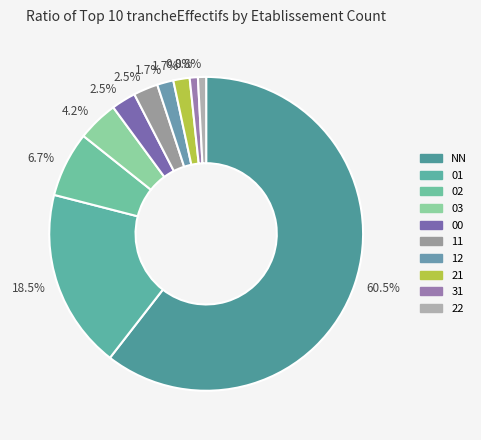

Count the number of slices in the pie.

10